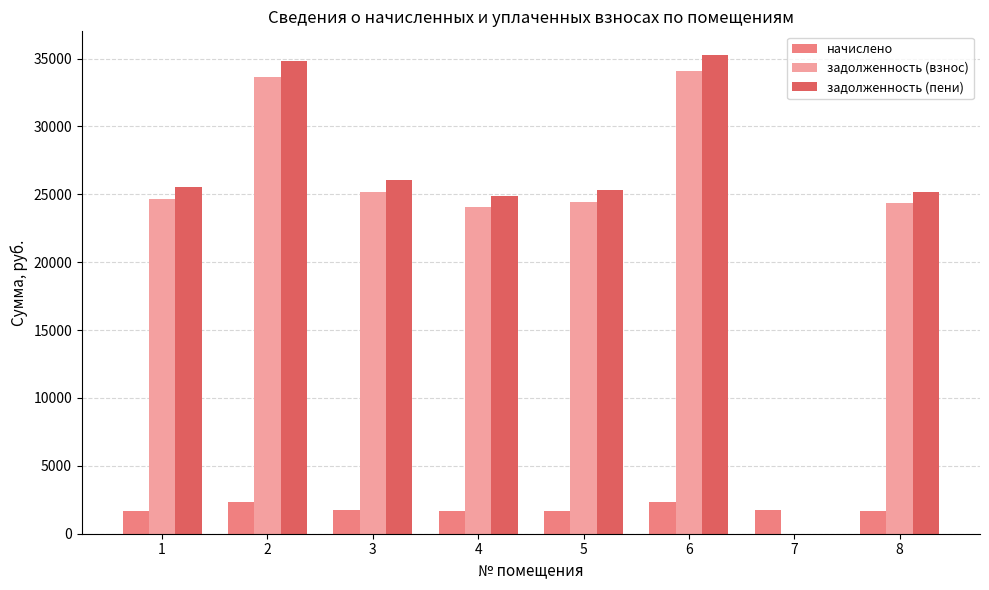

At which label does начислено first exceed 1729?

2